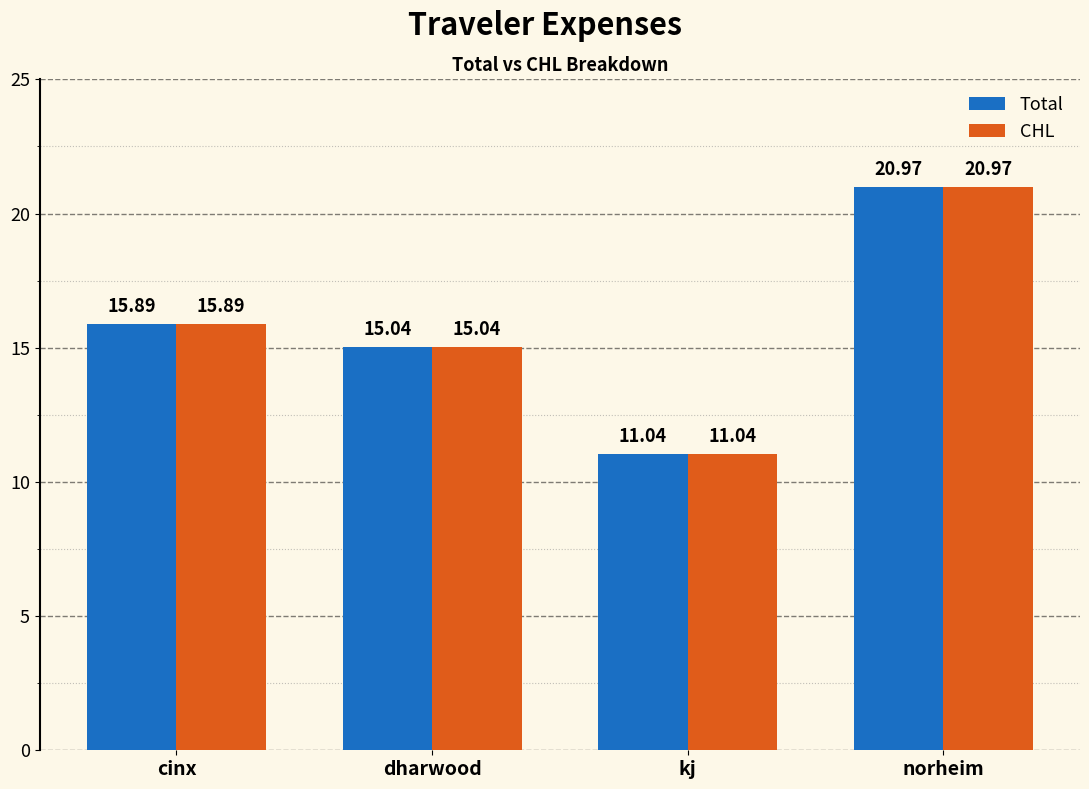

Reading left to right, what are all the values shown in this chart?

Total: 15.9	15.0	11.0	21.0
CHL: 15.9	15.0	11.0	21.0